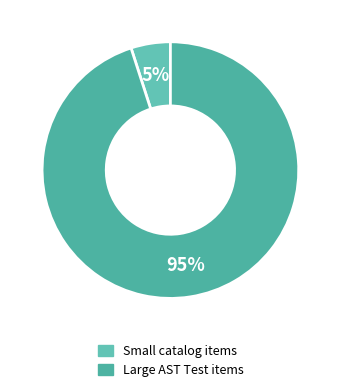

How many segments does this pie chart have?

2